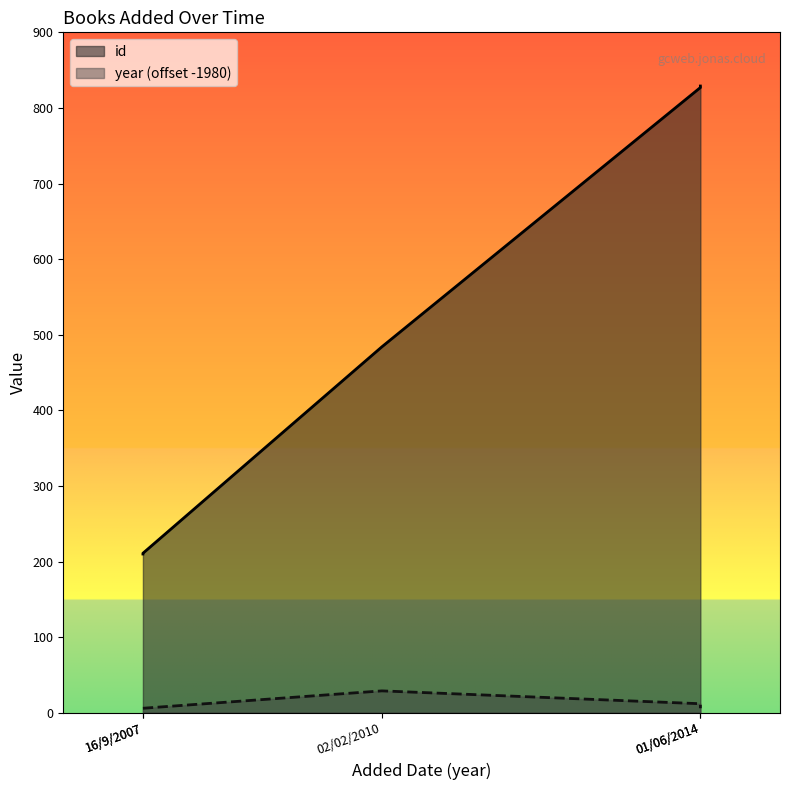

Which category has the highest value in the year series?

02/02/2010